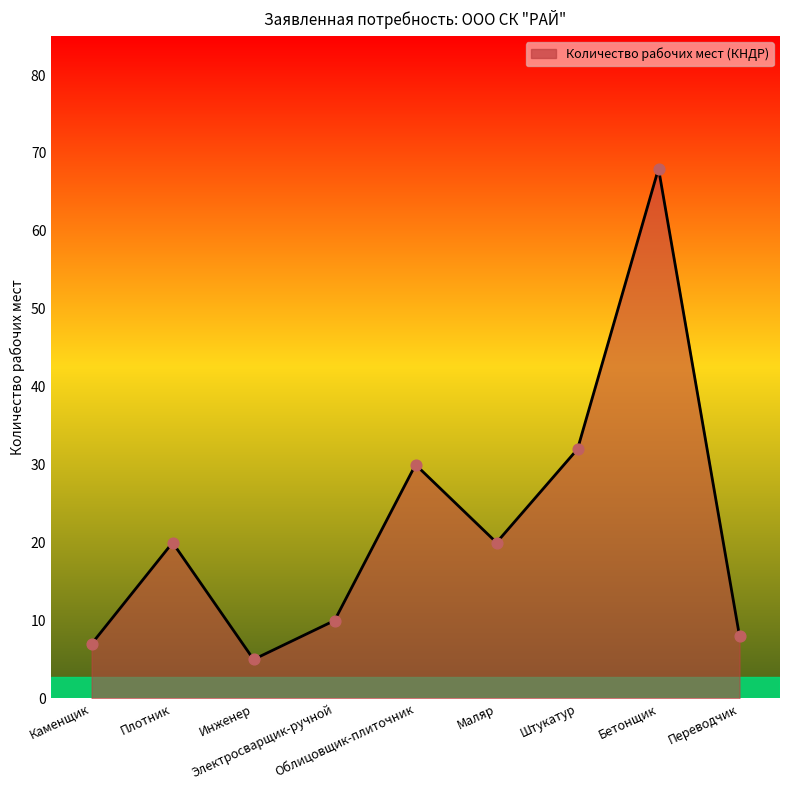

What is the maximum value shown in the chart?

68